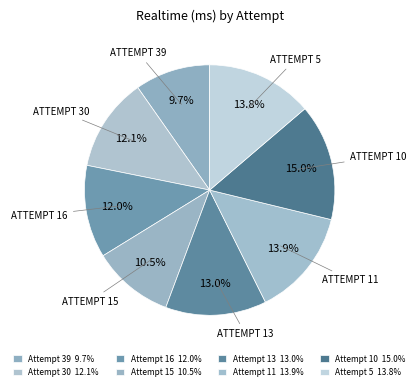

How many segments does this pie chart have?

8